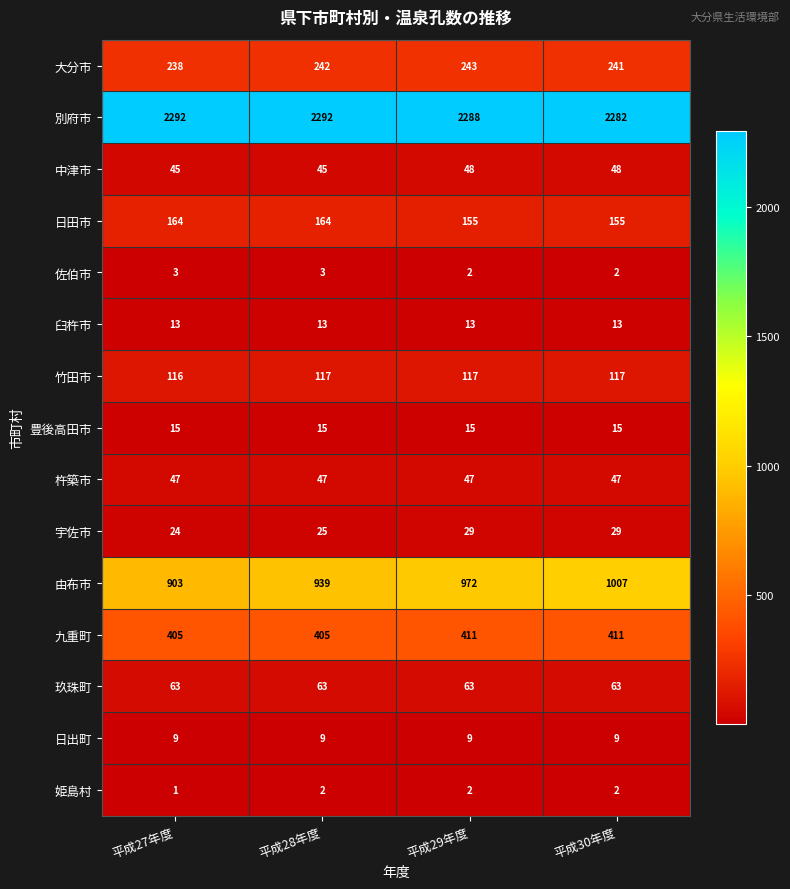

How many distinct data groups are displayed?

15